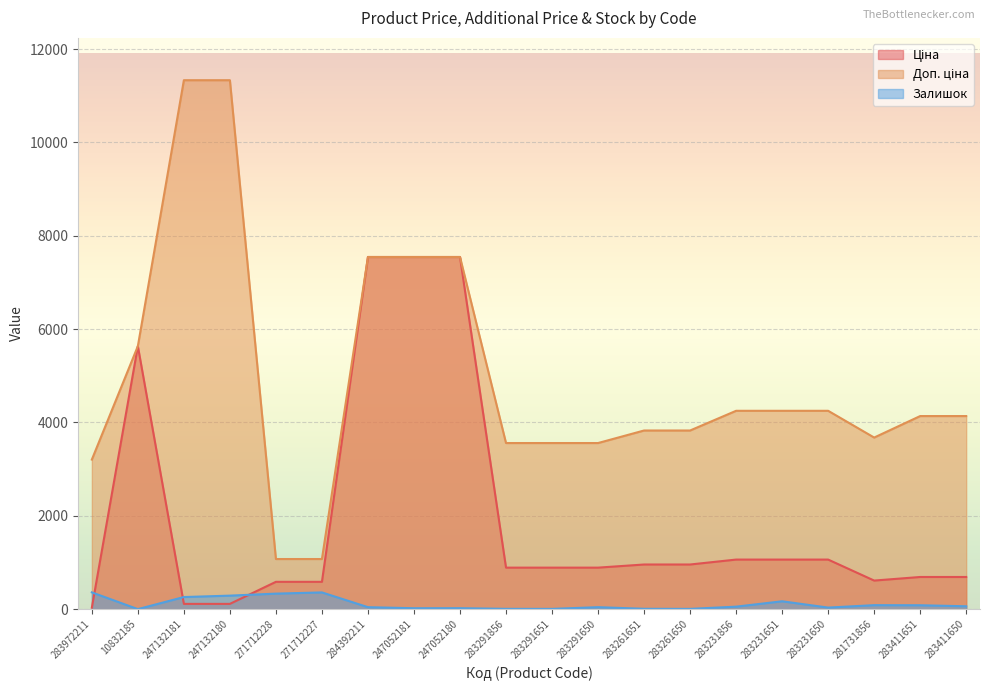

What is the total value across all series at 283291651?

4455.6